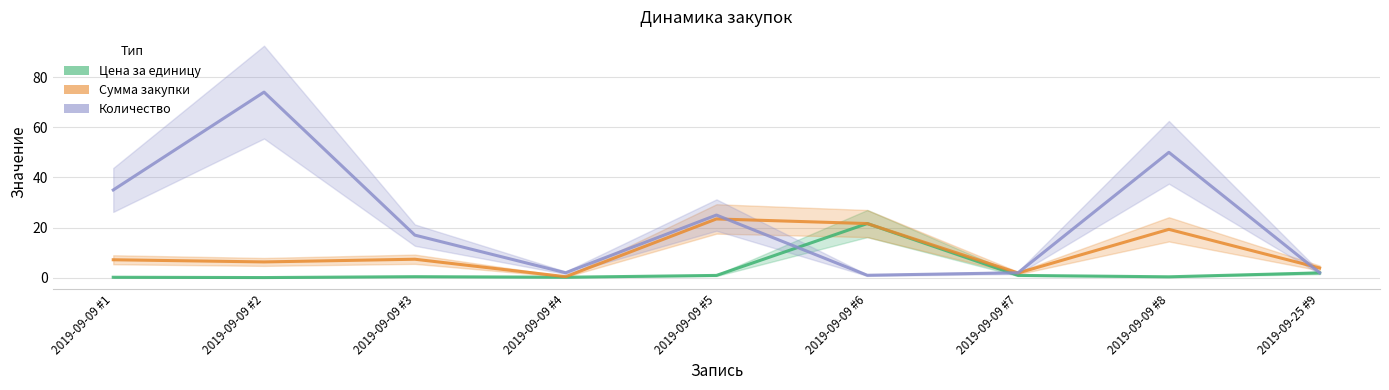

Which series has the widest spread of values?

Количество